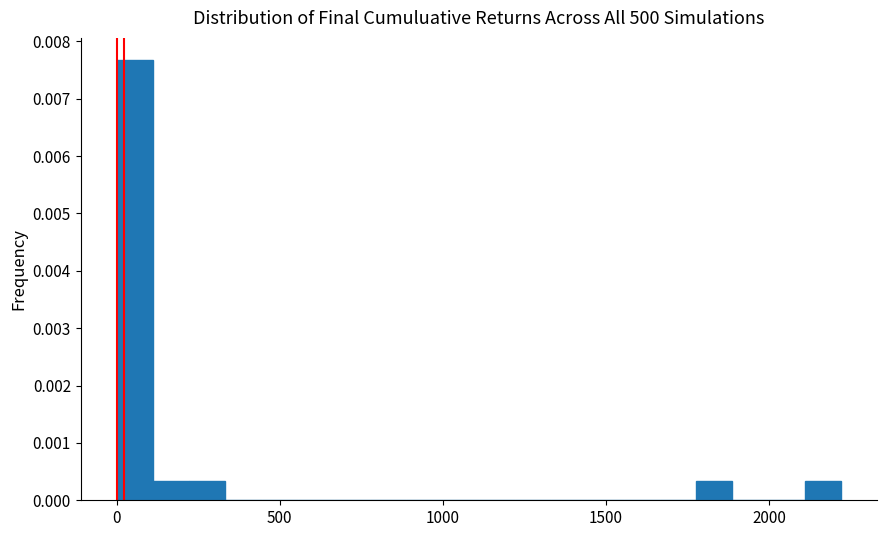

Read against the x-axis, roughly where is the centre of the tallest bar?

50